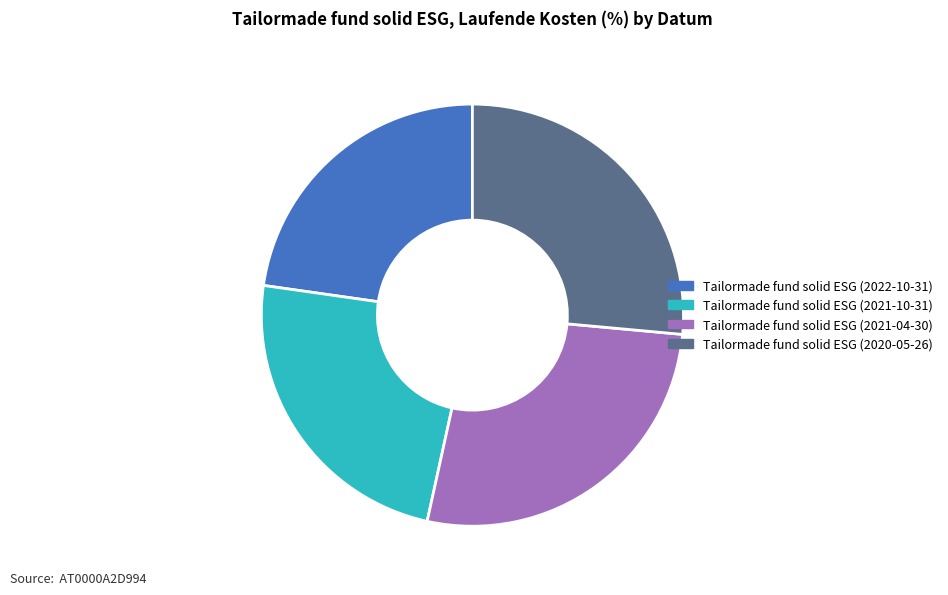

Is there a majority slice in this chart?

No